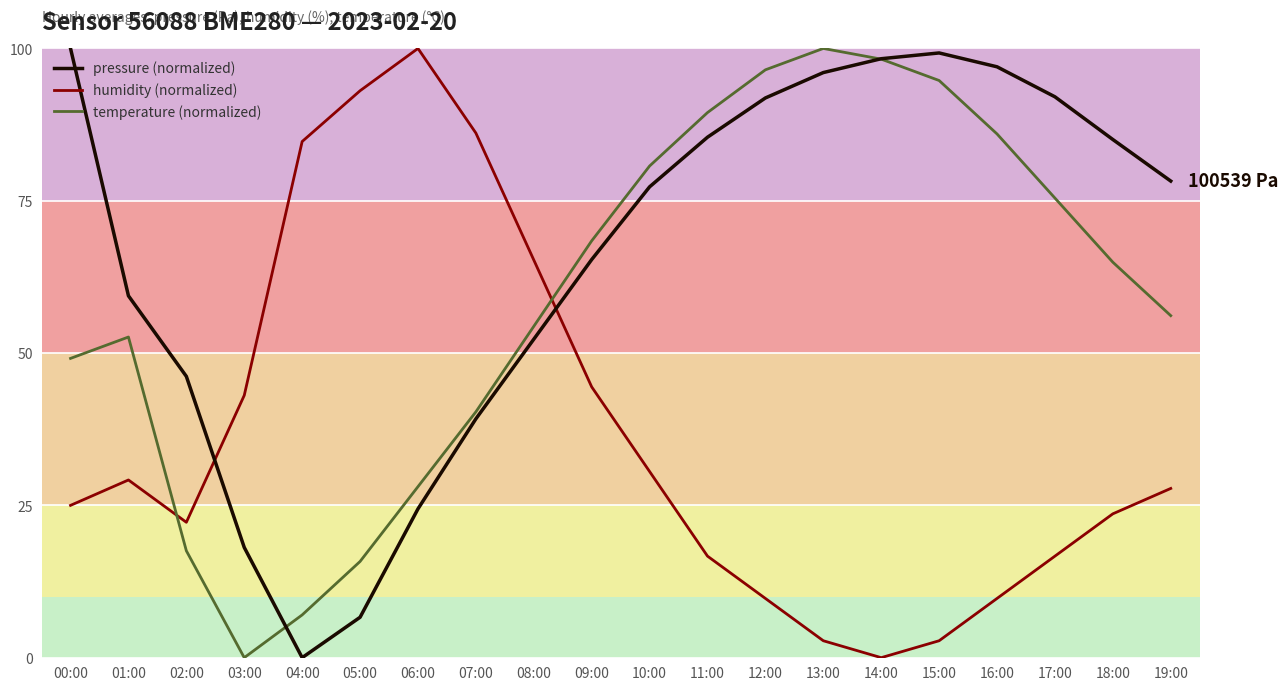

How many interior local valleys does the pressure (normalized) series have?

1